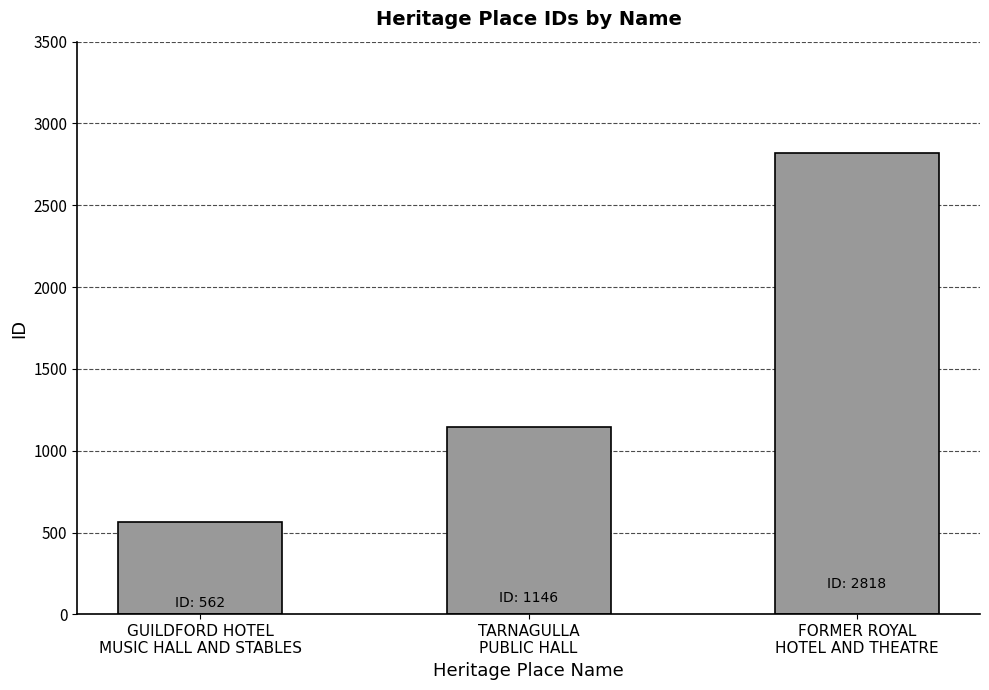

Rank the categories by value from lowest to highest.

GUILDFORD HOTEL
MUSIC HALL AND STABLES, TARNAGULLA
PUBLIC HALL, FORMER ROYAL
HOTEL AND THEATRE